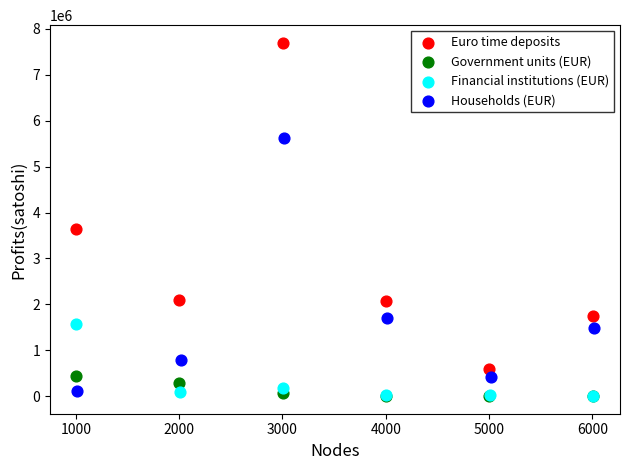

Which series has the widest spread of Y values?

Euro time deposits